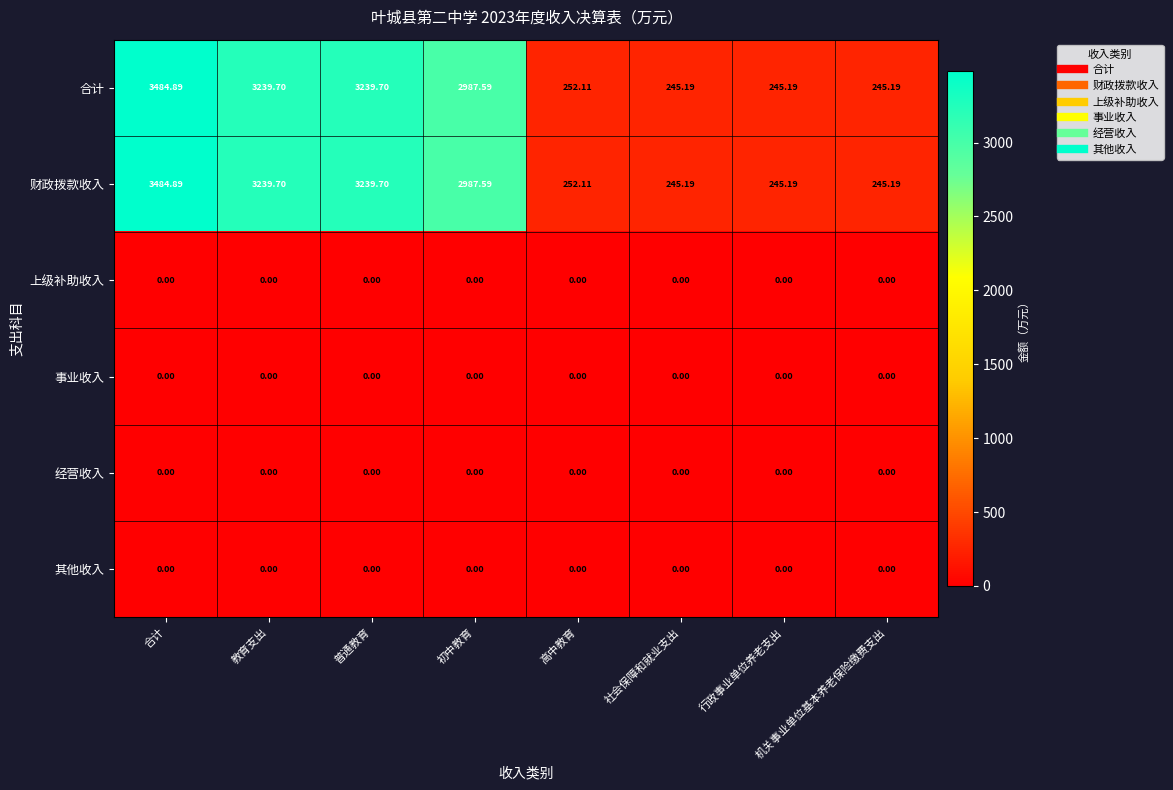

At which category does the chart reach its peak across all series?

合计